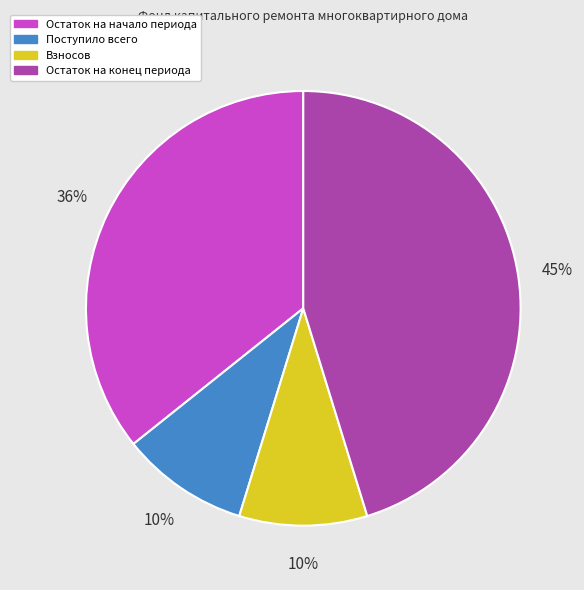

To the nearest percent, what is the average slice percentage?

25%